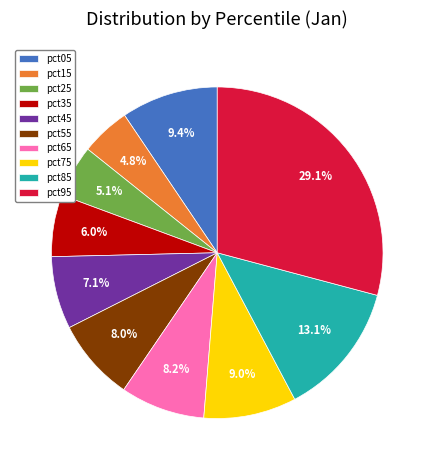

Which has a higher value, pct65 or pct25?

pct65